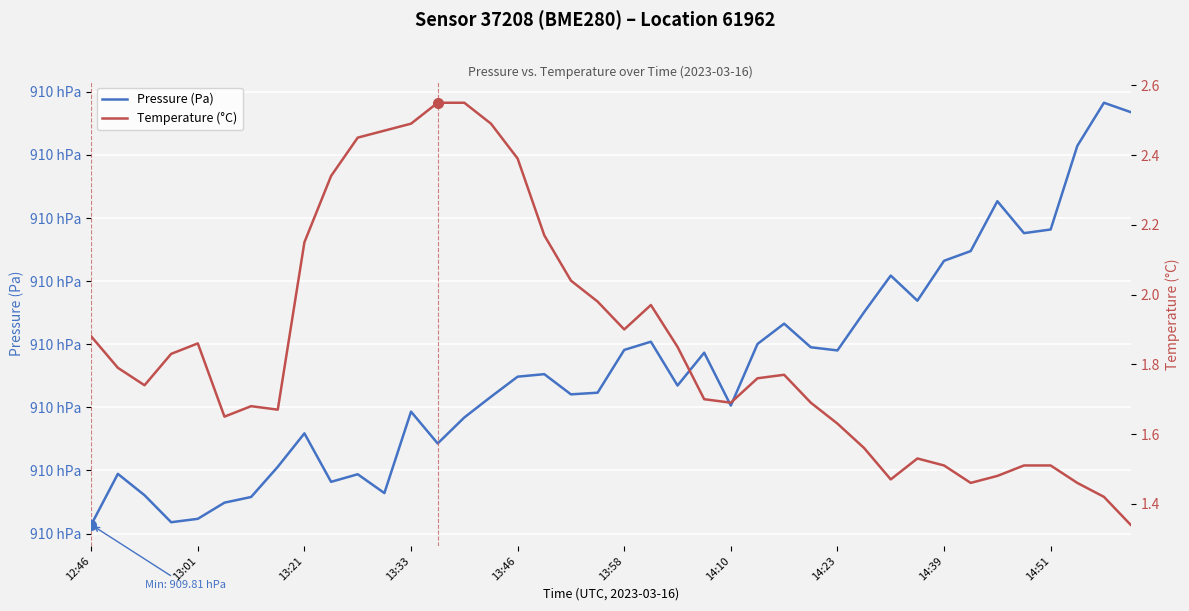

The Temperature (°C) series shows 2.5 at 11. True or false?

True